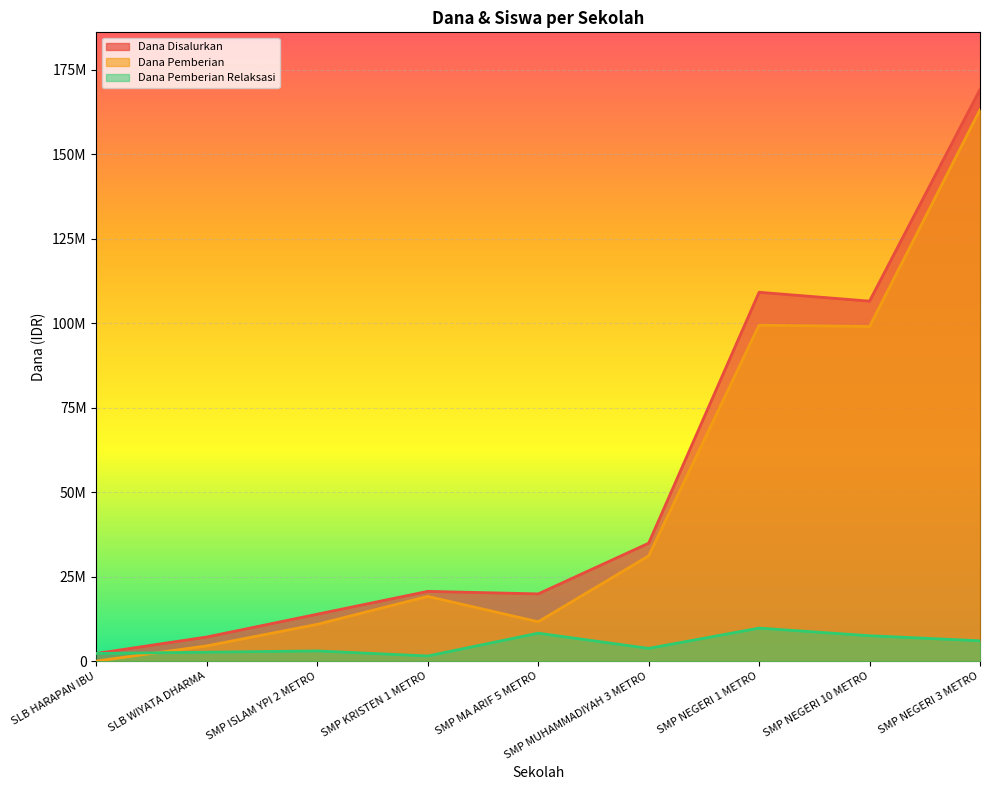

How many intersections are there between Dana Pemberian Relaksasi and Dana Pemberian?

1